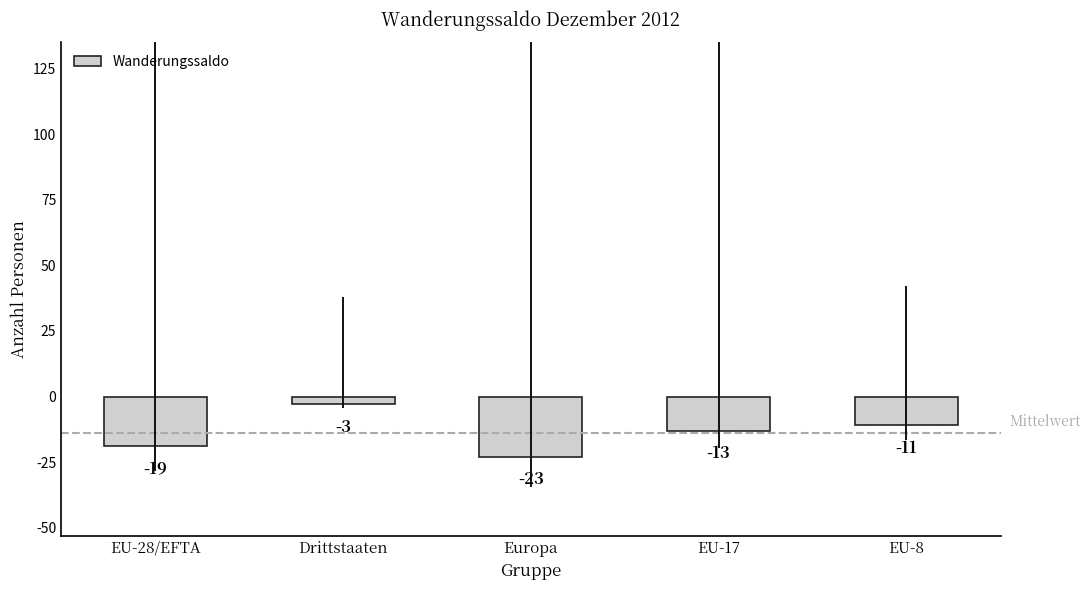

Reading left to right, extract all data points from this chart.

EU-28/EFTA=-19	Drittstaaten=-3	Europa=-23	EU-17=-13	EU-8=-11